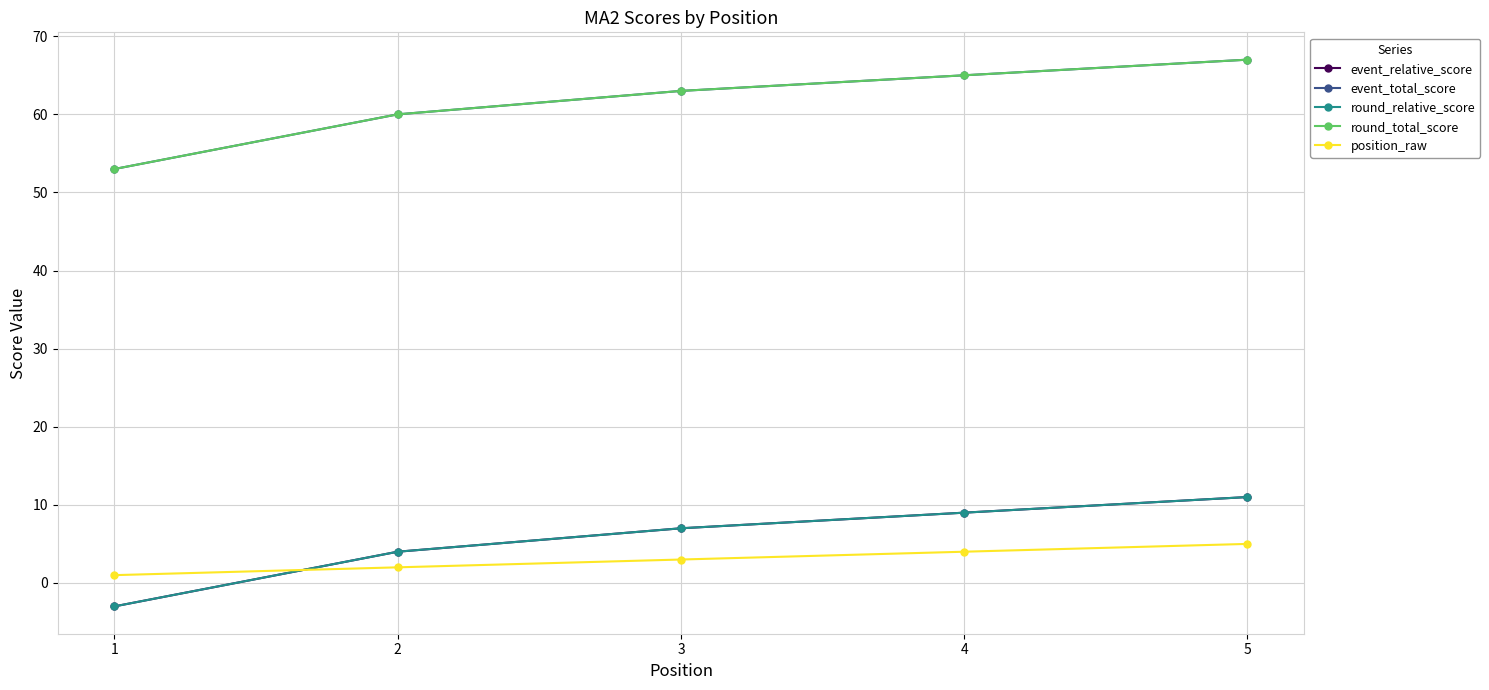

Does the chart have visible grid lines?

Yes